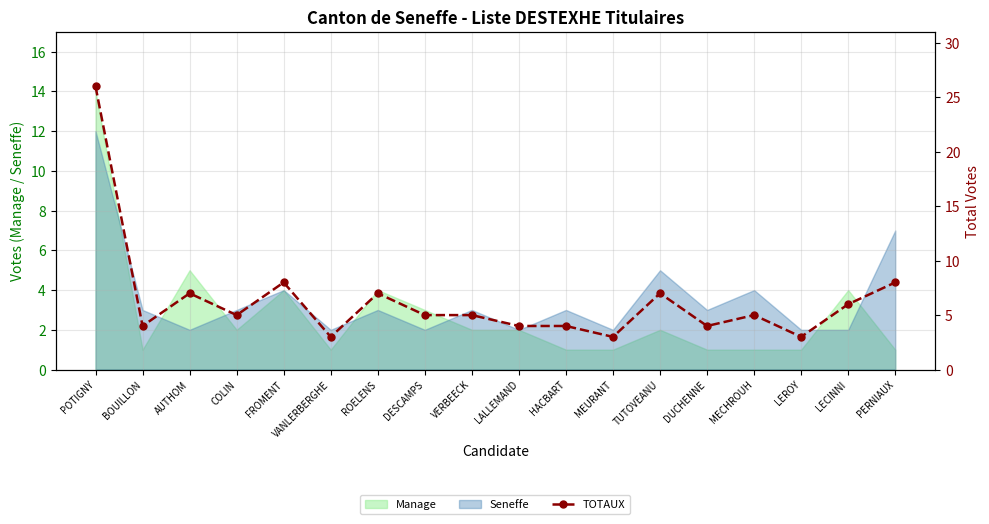

Where is the first local minimum?

BOUILLON